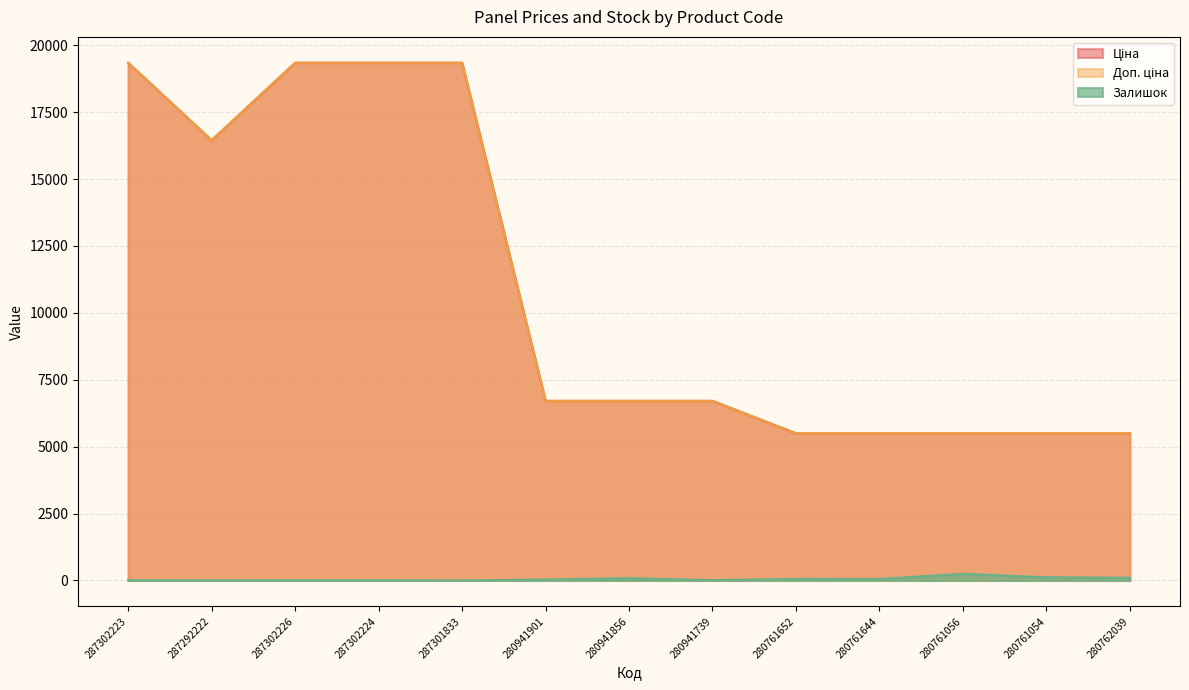

What is the difference between the Залишок values at 280941739 and 280761644?

42.0